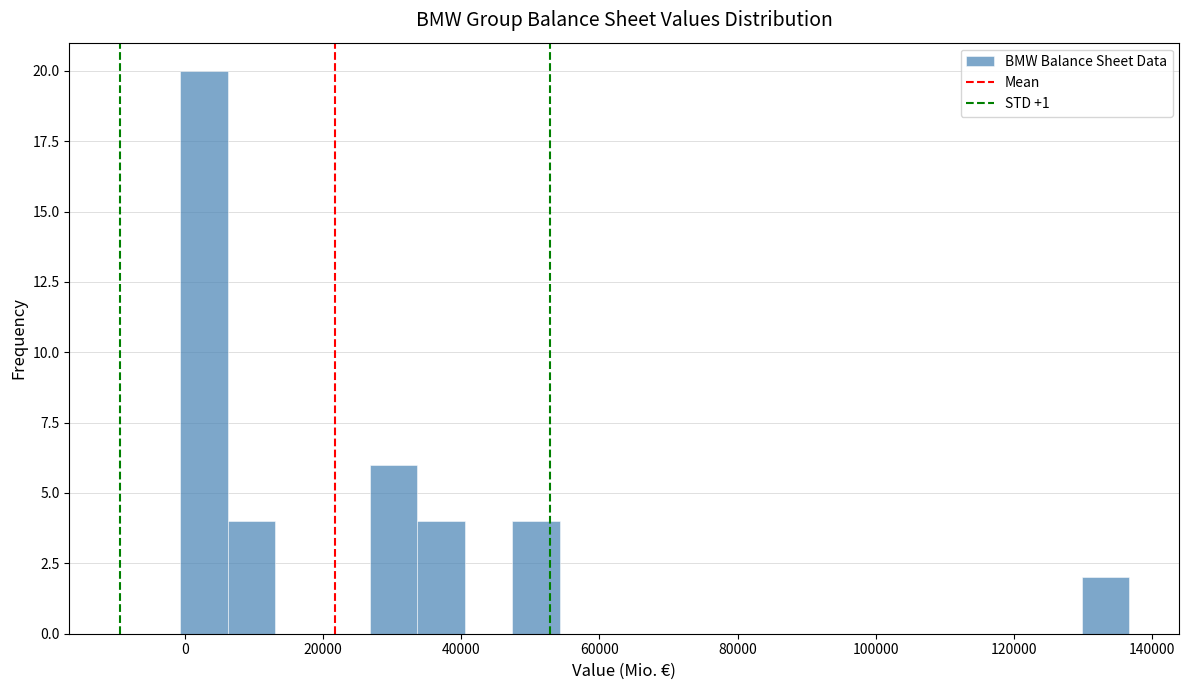

Around what value on the x-axis is the tallest bar? Give the approximate position of its centre, as read against the axis.

2000